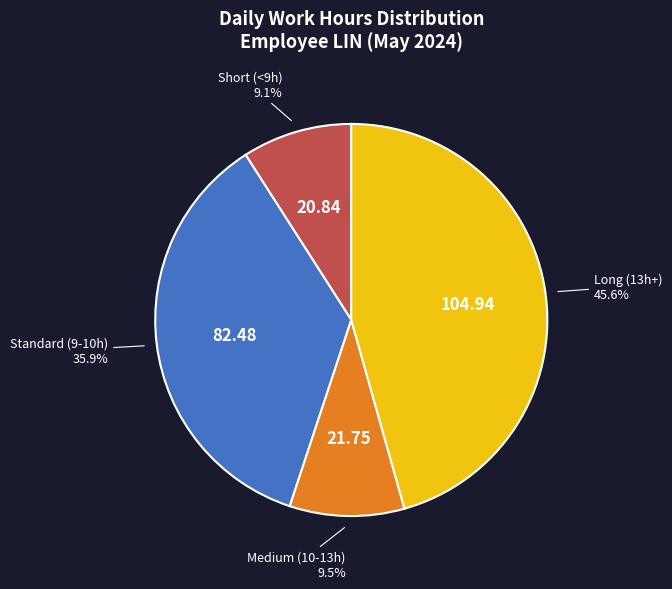

Is there a majority slice in this chart?

No